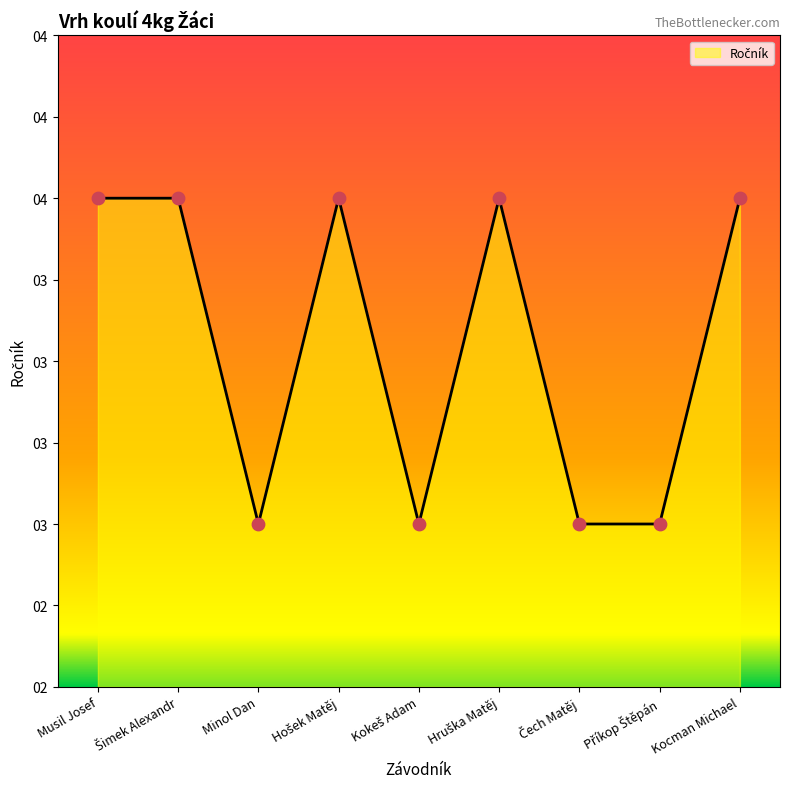

Between Hruška Matěj and Šimek Alexandr, which is larger?

Hruška Matěj